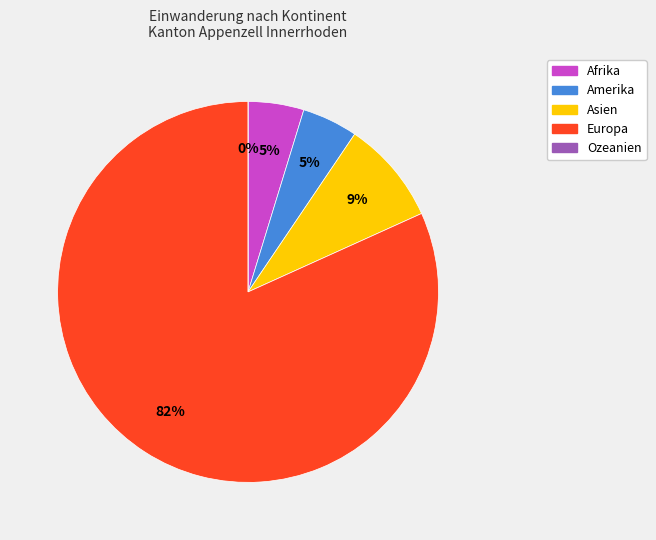

Does any single category account for the majority?

Yes